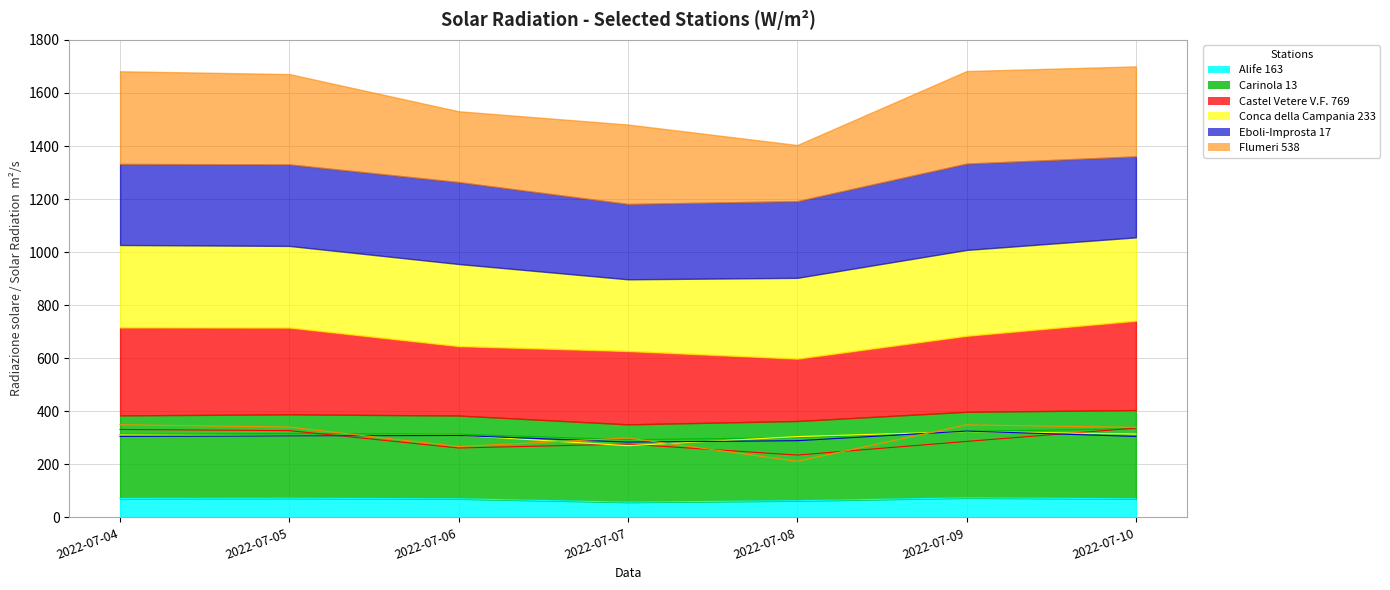

What is the total value across all series at 2022-07-08?

1403.7